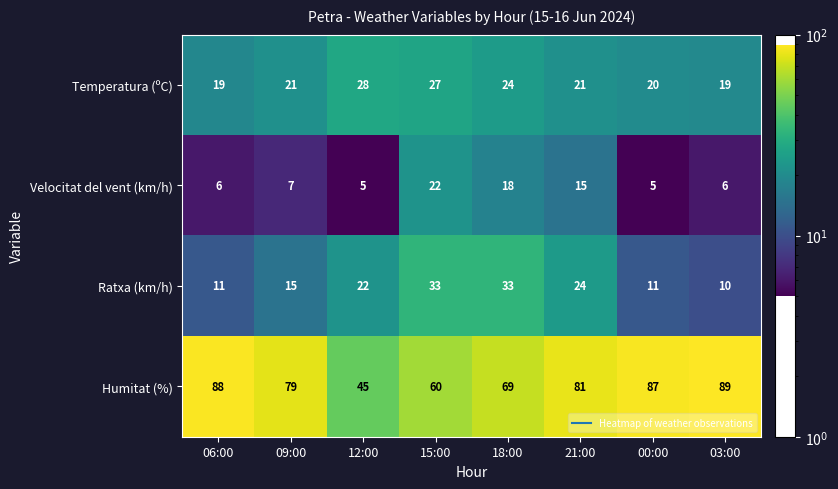

At which category is the sum across all series the highest?

18:00